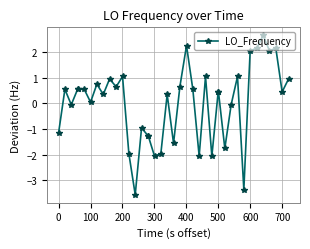

Does the chart display data point markers on the line(s)?

Yes